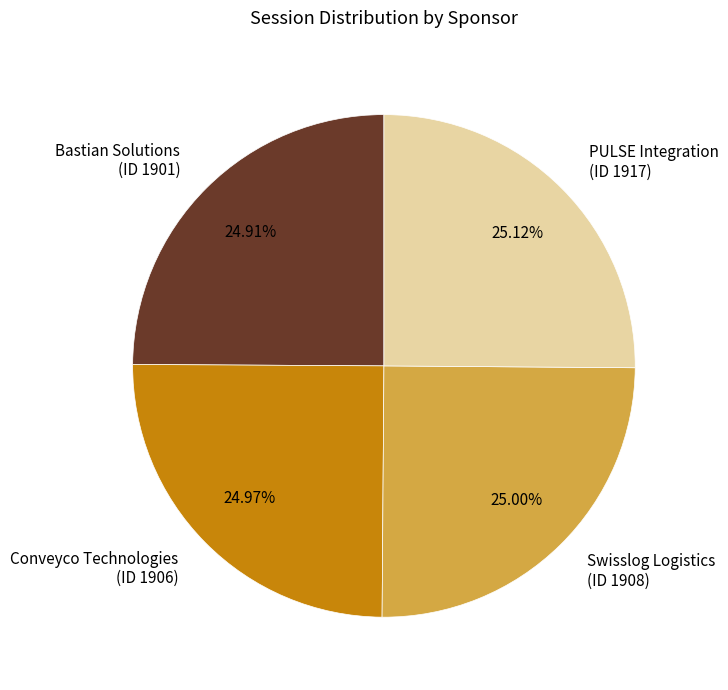

How many slices are in this pie chart?

4